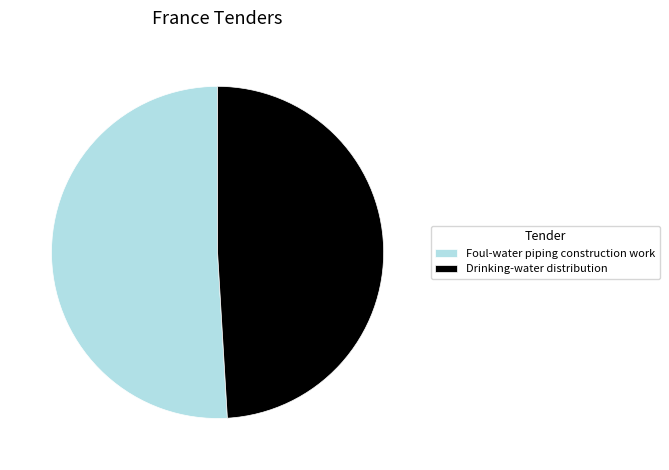

Is it true that Foul-water piping construction work is 51% of the pie?

True